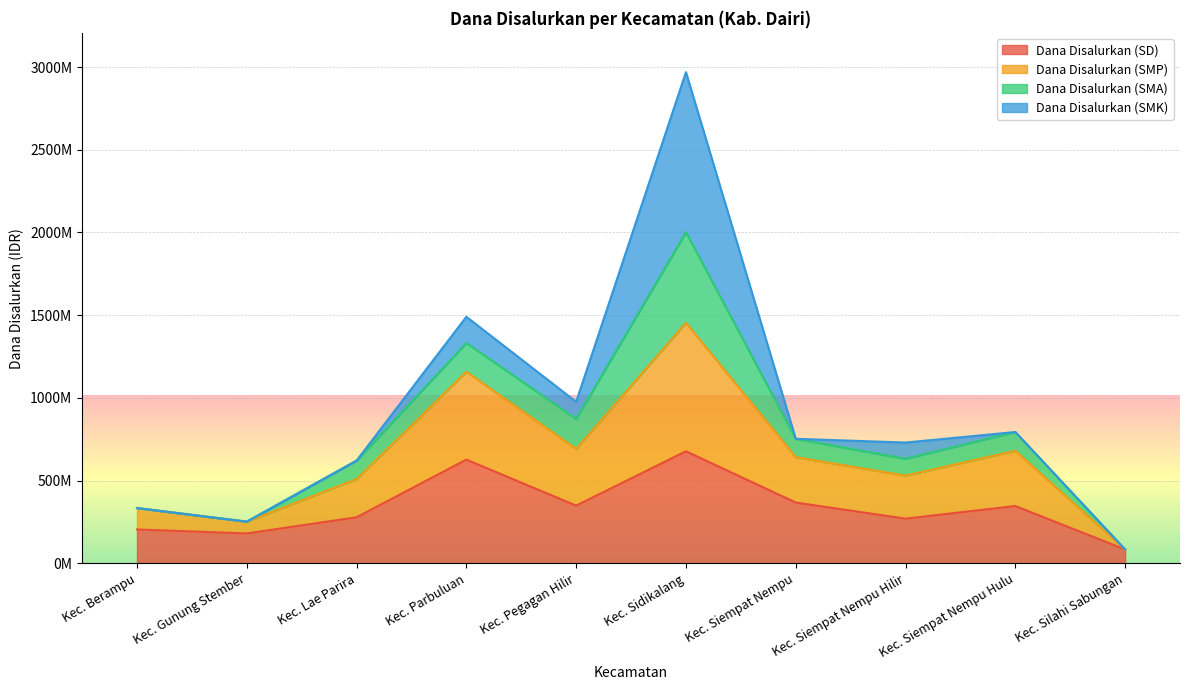

Where does the Dana Disalurkan (SD) series first go above 347175000?

Kec. Parbuluan